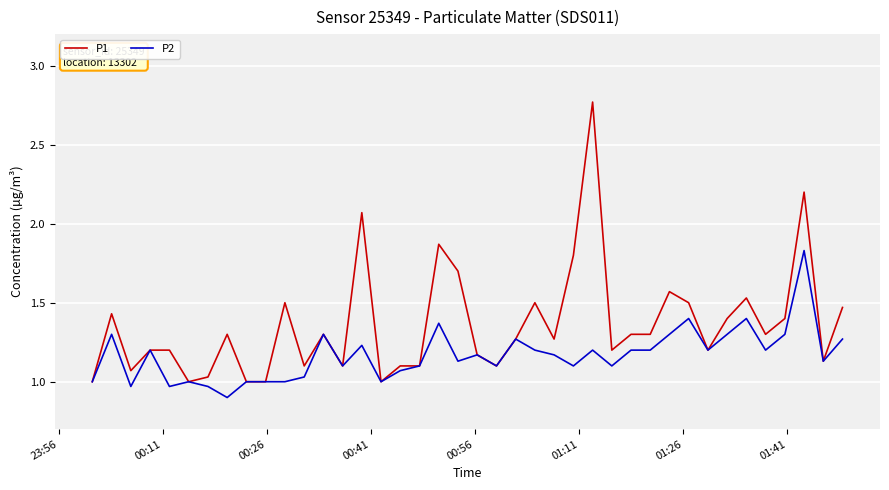

List the series in order of their peak value, highest first.

P1, P2